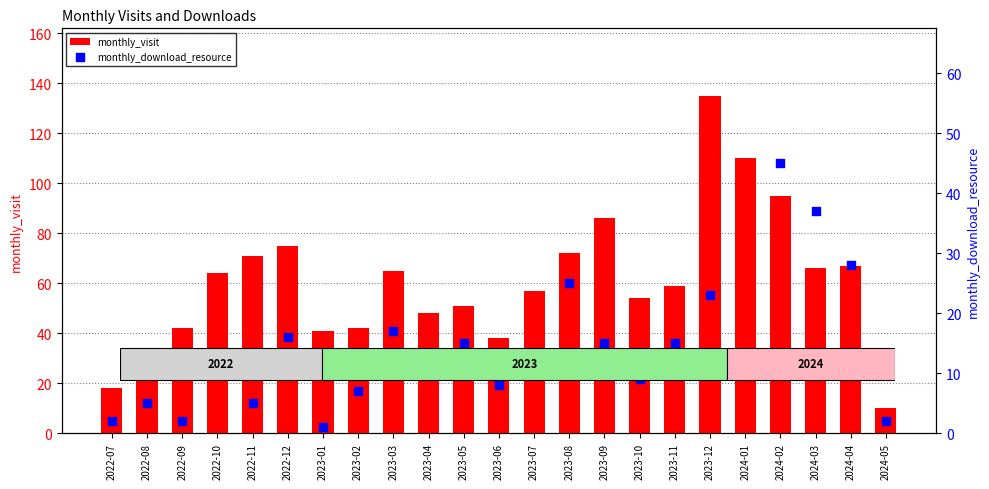

Which series has the largest Y range (max minus min)?

monthly_visit